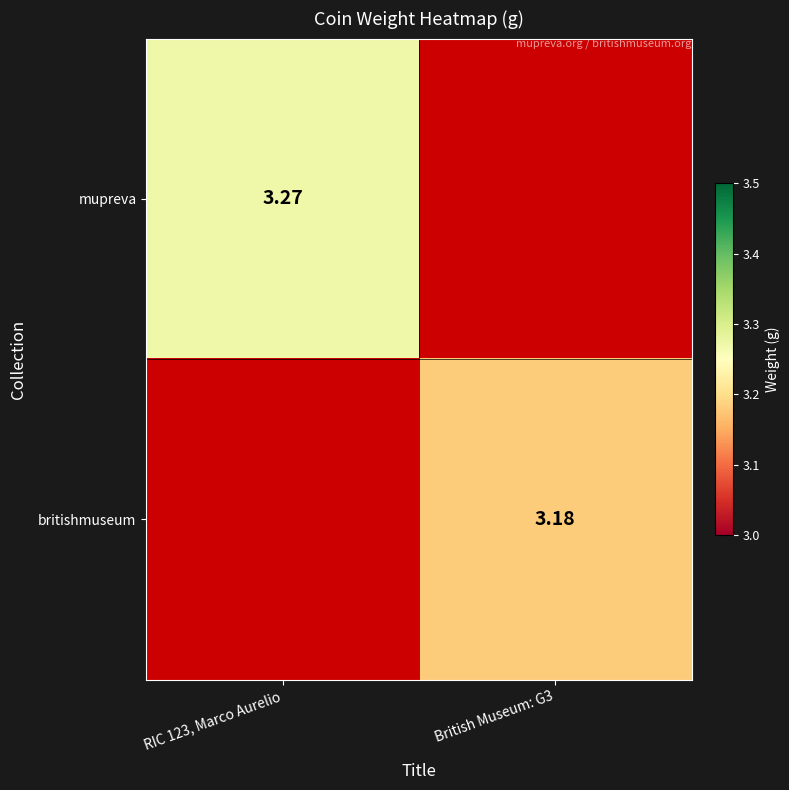

What is the spread (max minus min) of values at British Museum: G3?

3.2